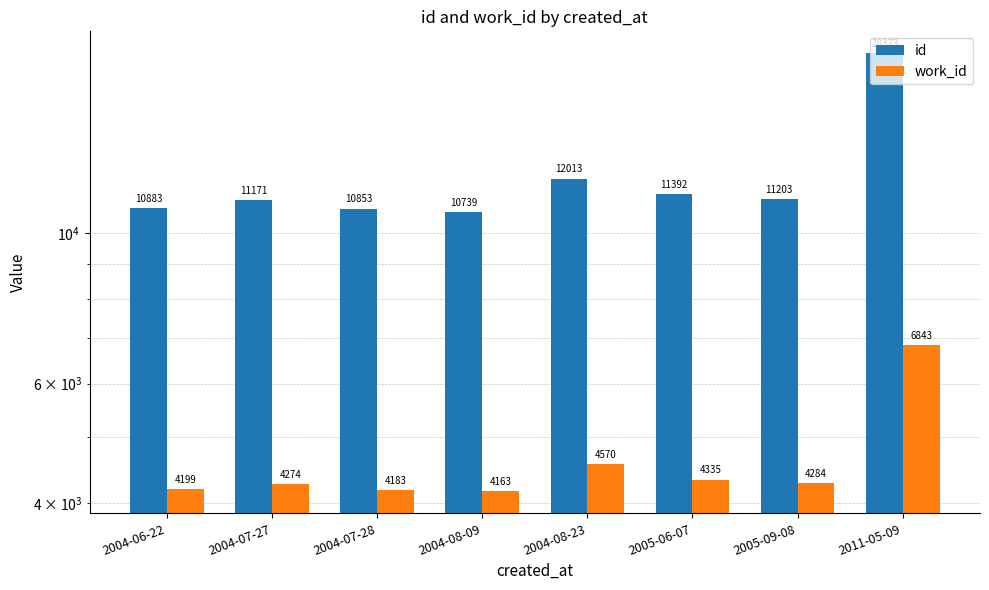

The value of id at 2011-05-09 is 18373. True or false?

True